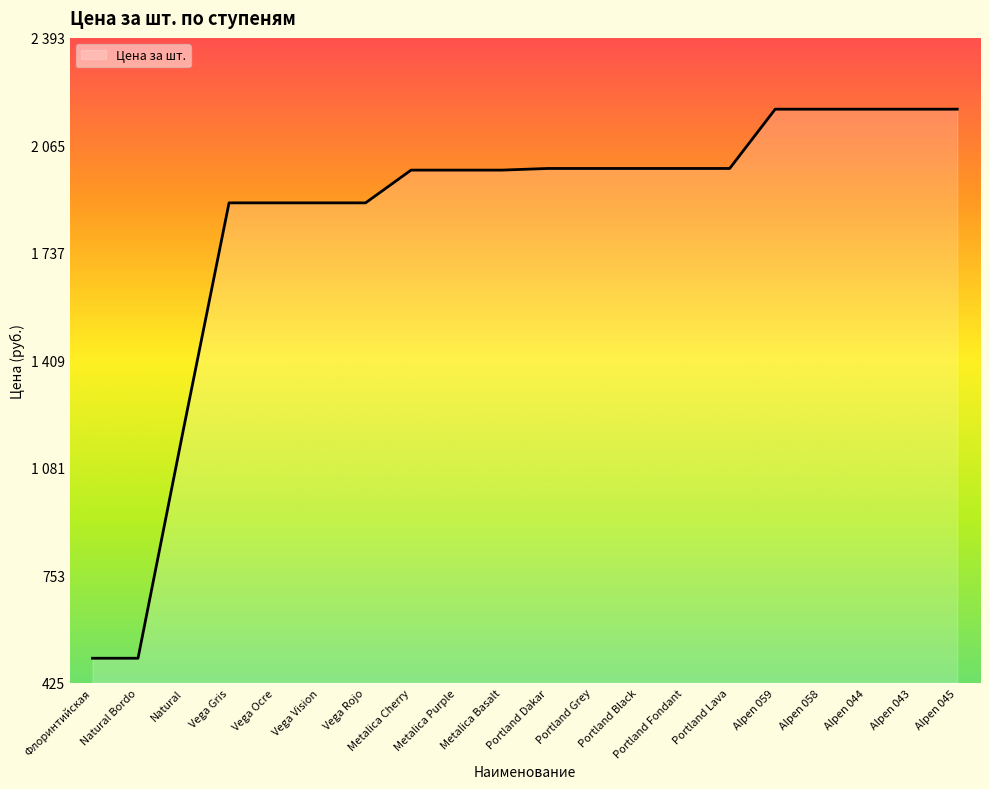

Is this an area chart (filled region under the line)?

Yes